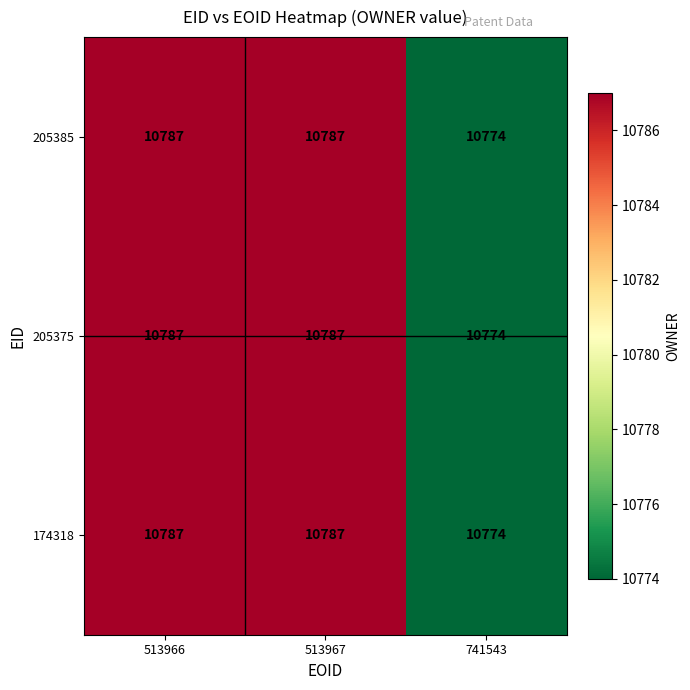

How many 205385 values are between 10774 and 10787?

3